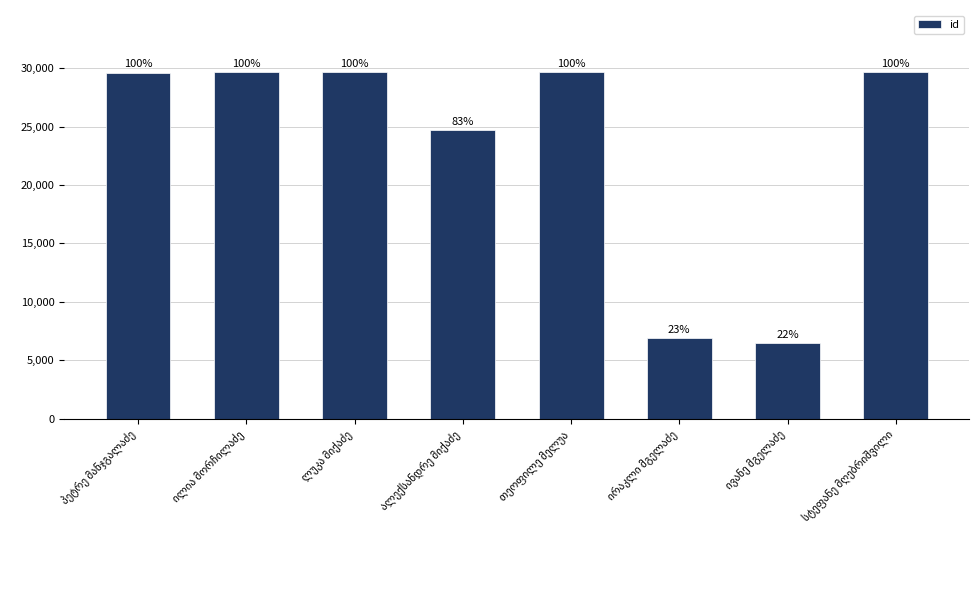

What is the approximate value at სტეფანე მღებრიშვილი?

29631